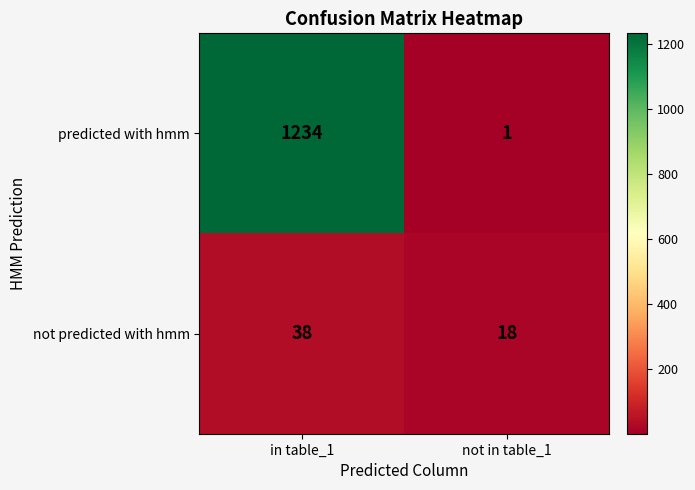

What is the minimum value for not predicted with hmm?

18